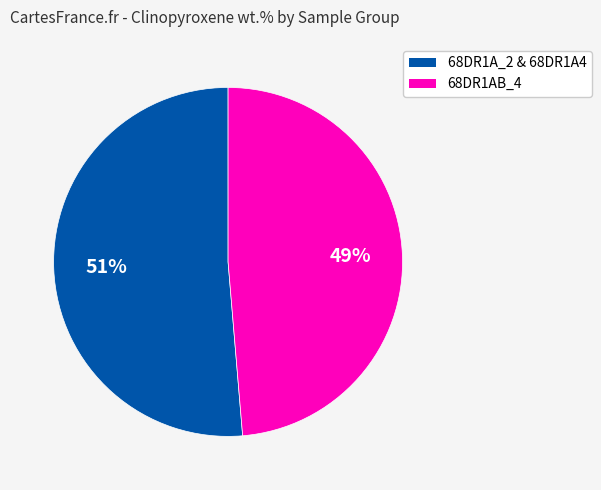

Is there any slice that represents more than half of the pie?

Yes